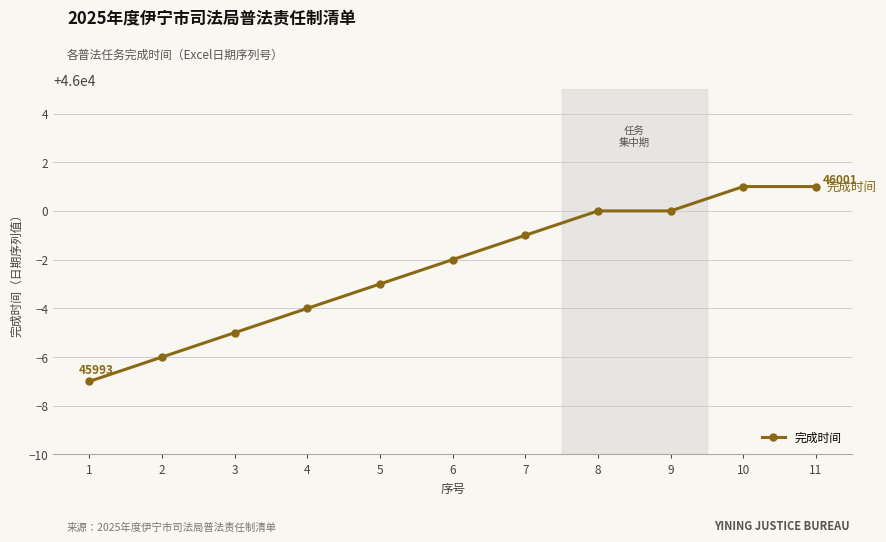

What is the sum of the values at 4 and 6?

91994